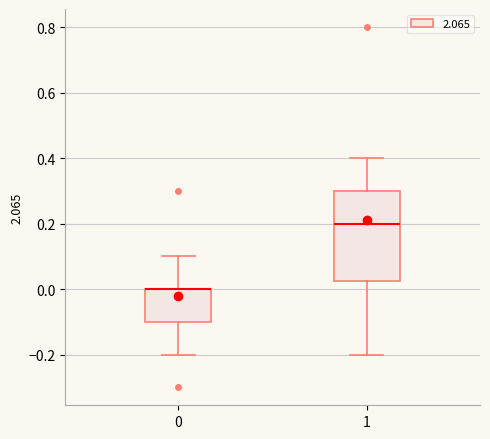

Reading left to right, read every box against the y-axis: the position of its median line, the range the box covers, and the ends of its whiskers. The values are not printed on the chart, so give them approximately, as read against the axis.

0: median 0.00 (drawn on the box's upper edge), box -0.10 to 0.00, whiskers -0.20 to 0.10
1: median 0.20, box 0.02 to 0.30, whiskers -0.20 to 0.40